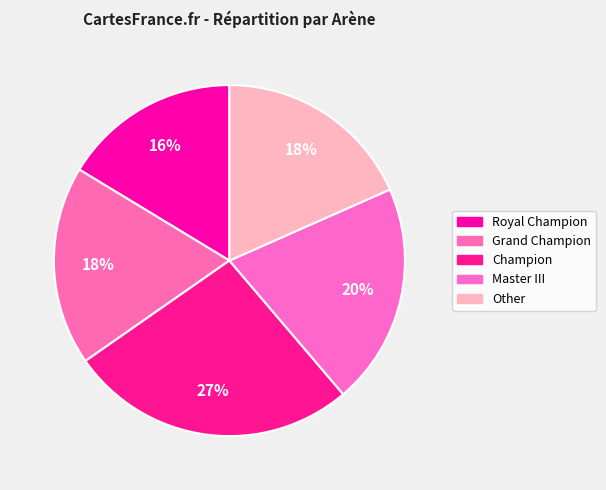

Which category has the smallest portion of the pie?

Royal Champion